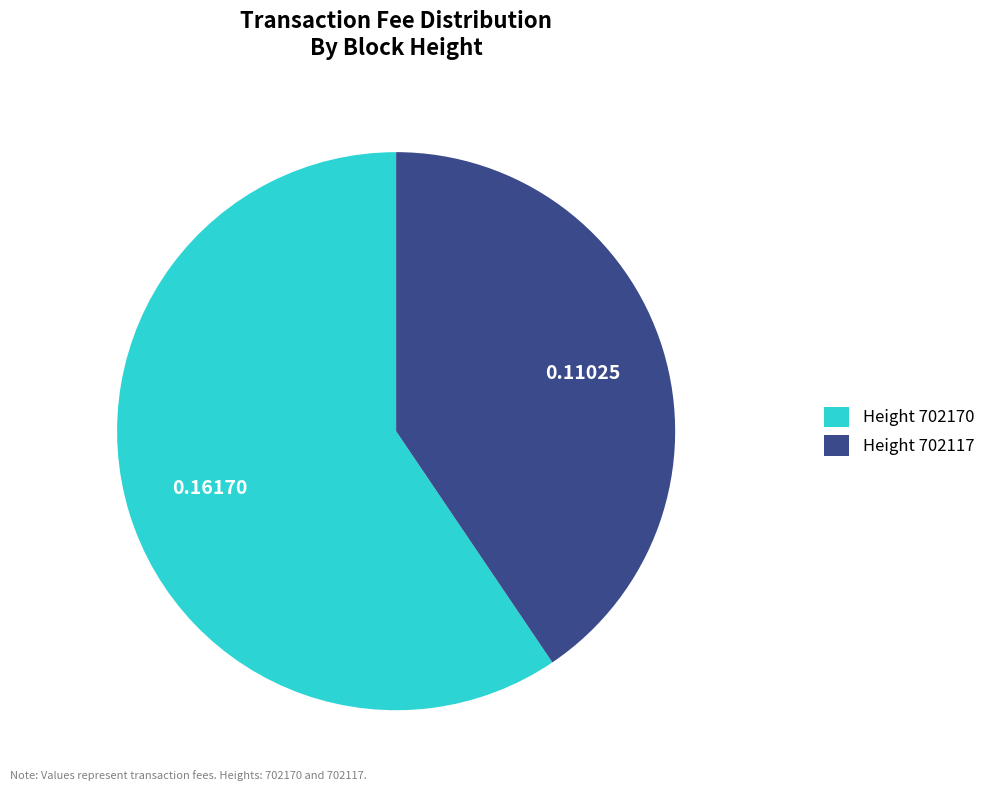

Rank the categories by value from lowest to highest.

Height 702117, Height 702170